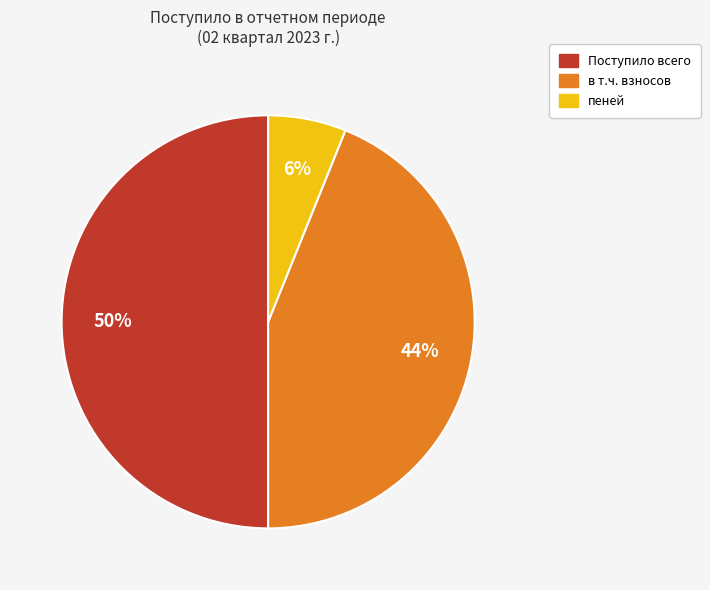

Count the number of slices in the pie.

3